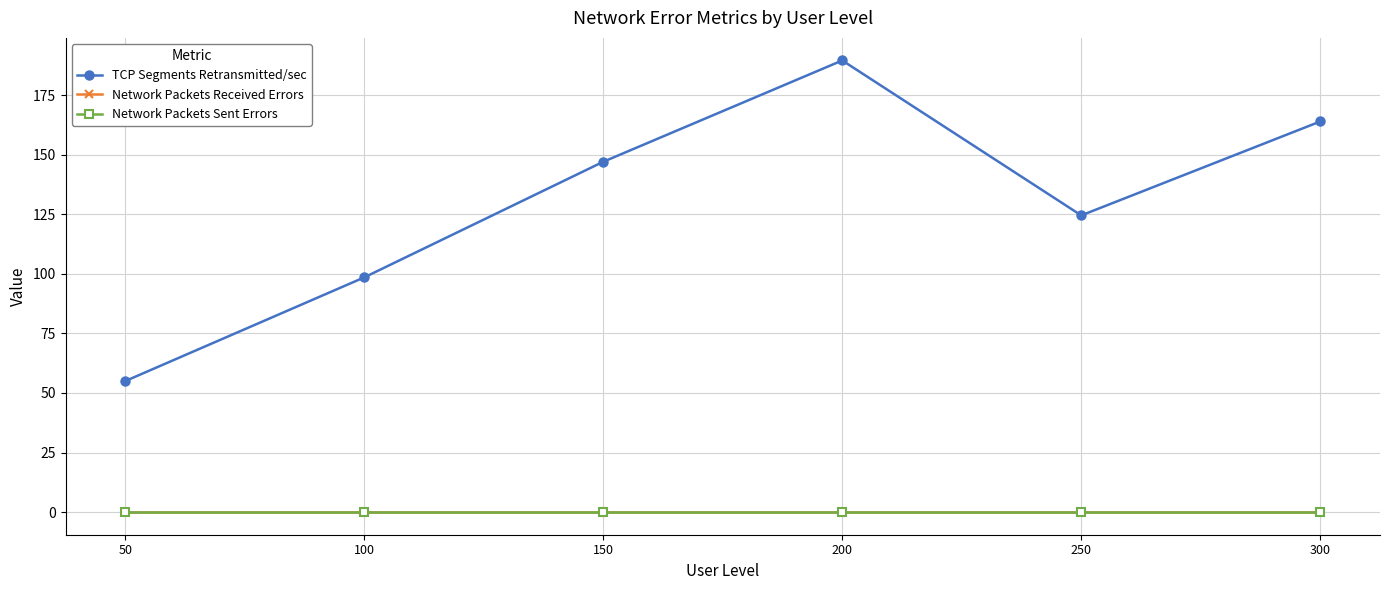

Does the chart have visible grid lines?

Yes